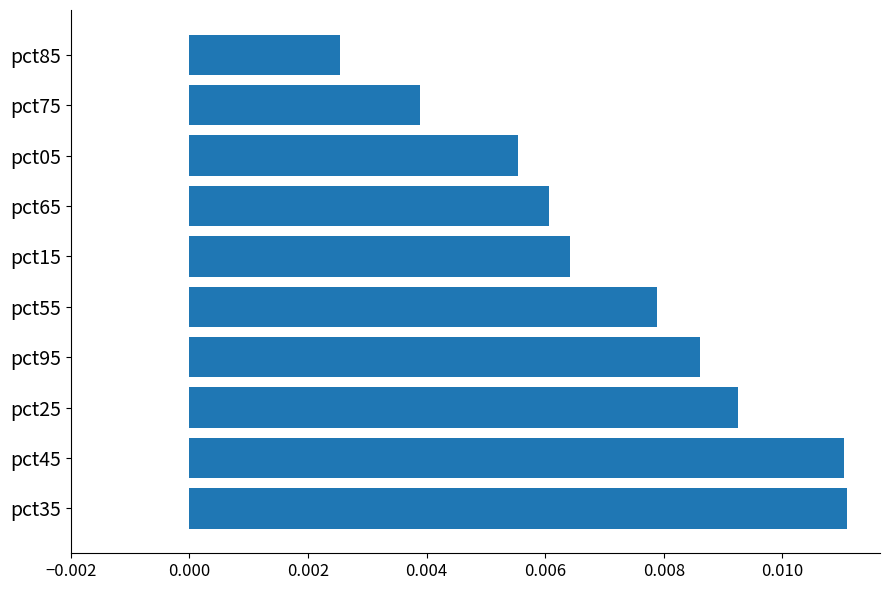

Which has a higher value, pct45 or pct85?

pct45